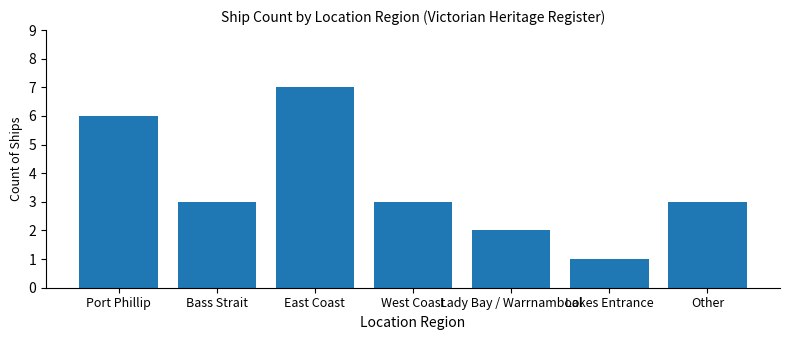

Count the number of data series in this chart.

1